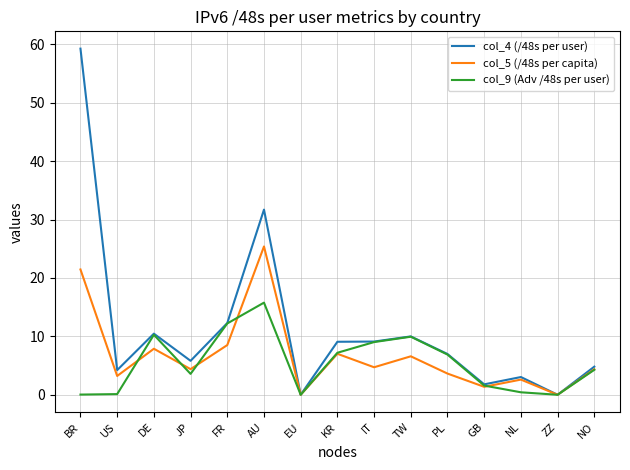

At which category is the sum across all series the highest?

BR